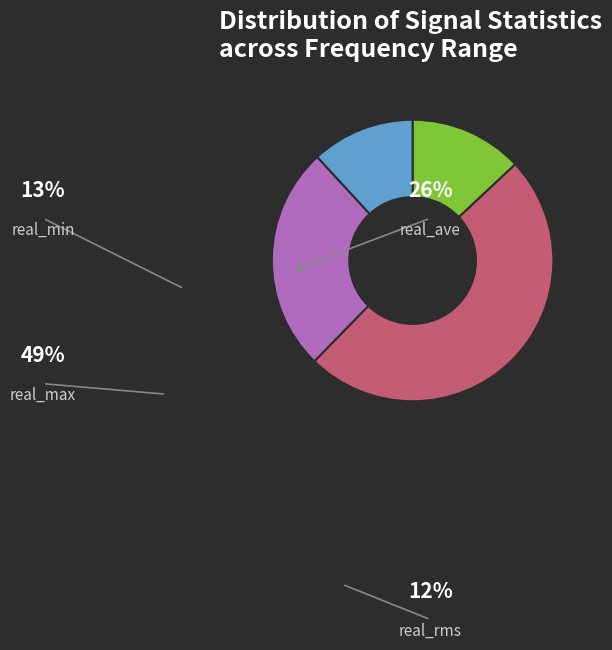

The real_max slice represents 49% of the pie. True or false?

True